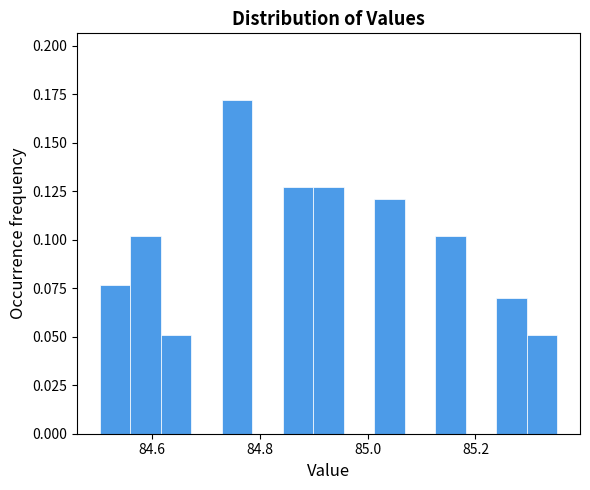

Around what value on the x-axis is the tallest bar? Give the approximate position of its centre, as read against the axis.

84.76